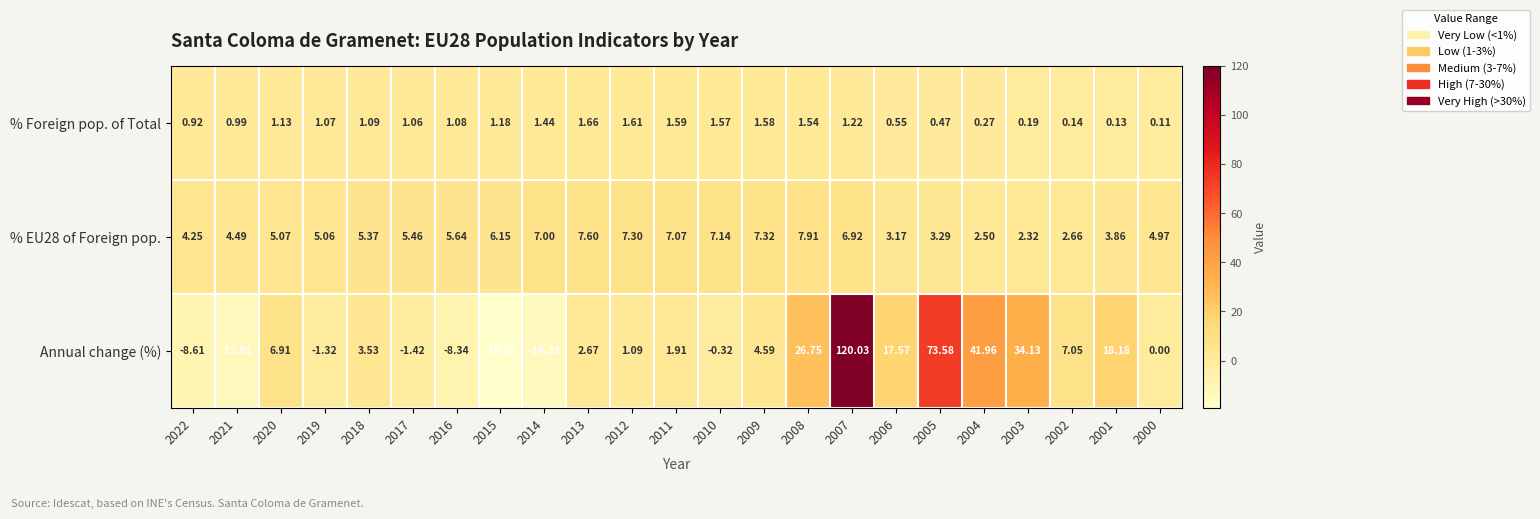

Which series has the largest range (max minus min)?

Annual change (%)